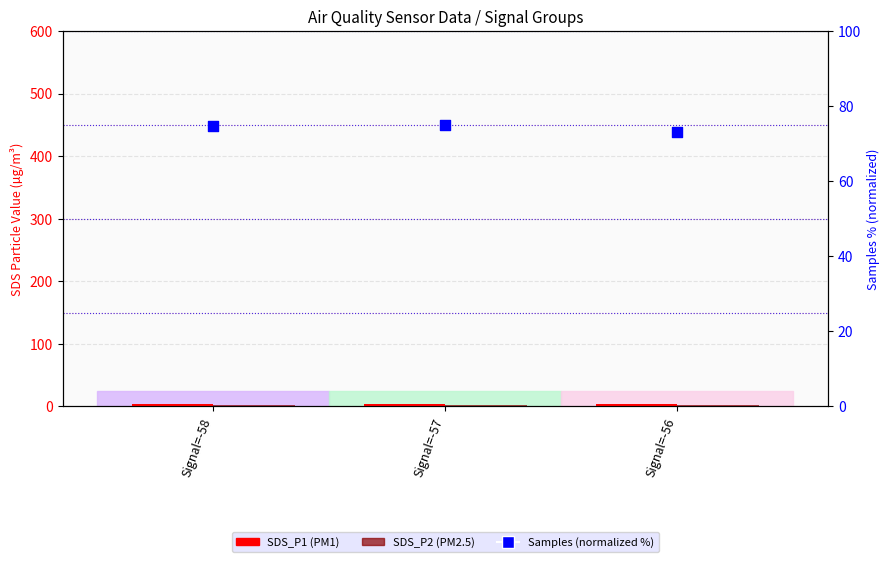

Which series contains the lowest Y value?

SDS_P2